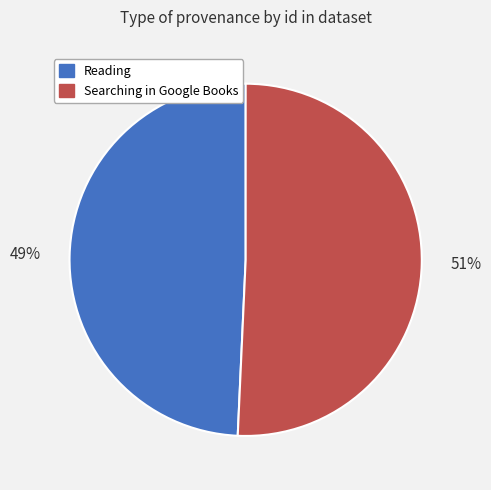

True or false: Searching in Google Books accounts for 51% of the total.

True